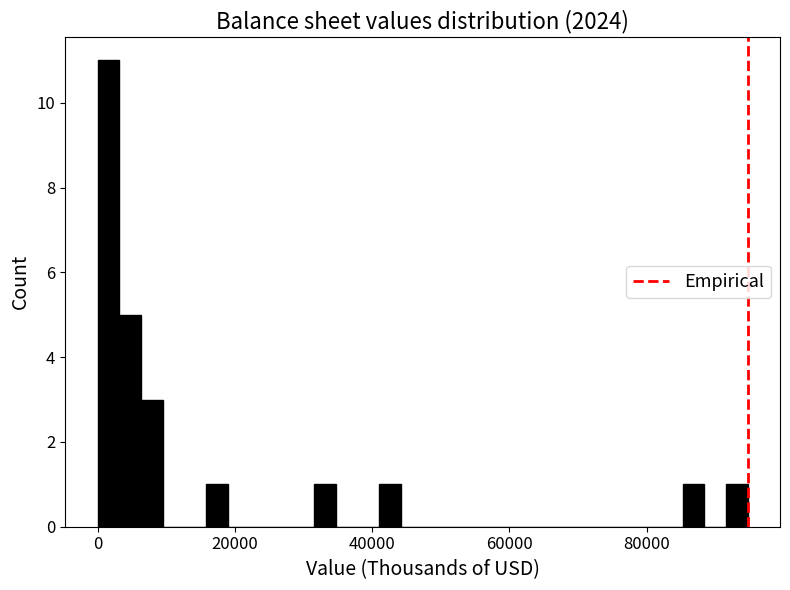

Around what value on the x-axis is the tallest bar? Give the approximate position of its centre, as read against the axis.

2000